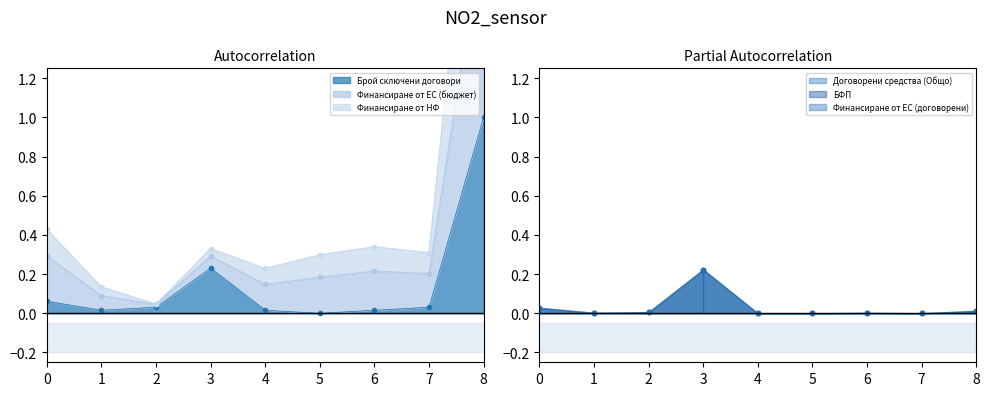

Does the chart have visible grid lines?

No